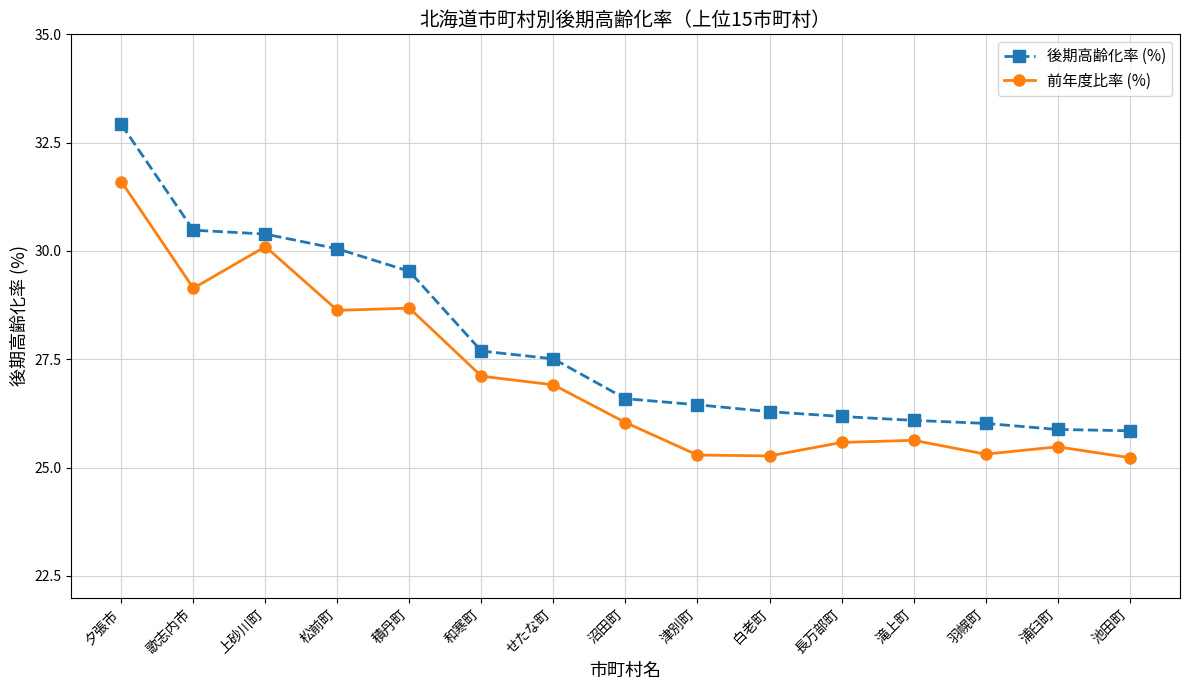

List the series in order of their peak value, highest first.

後期高齢化率 (%), 前年度比率 (%)